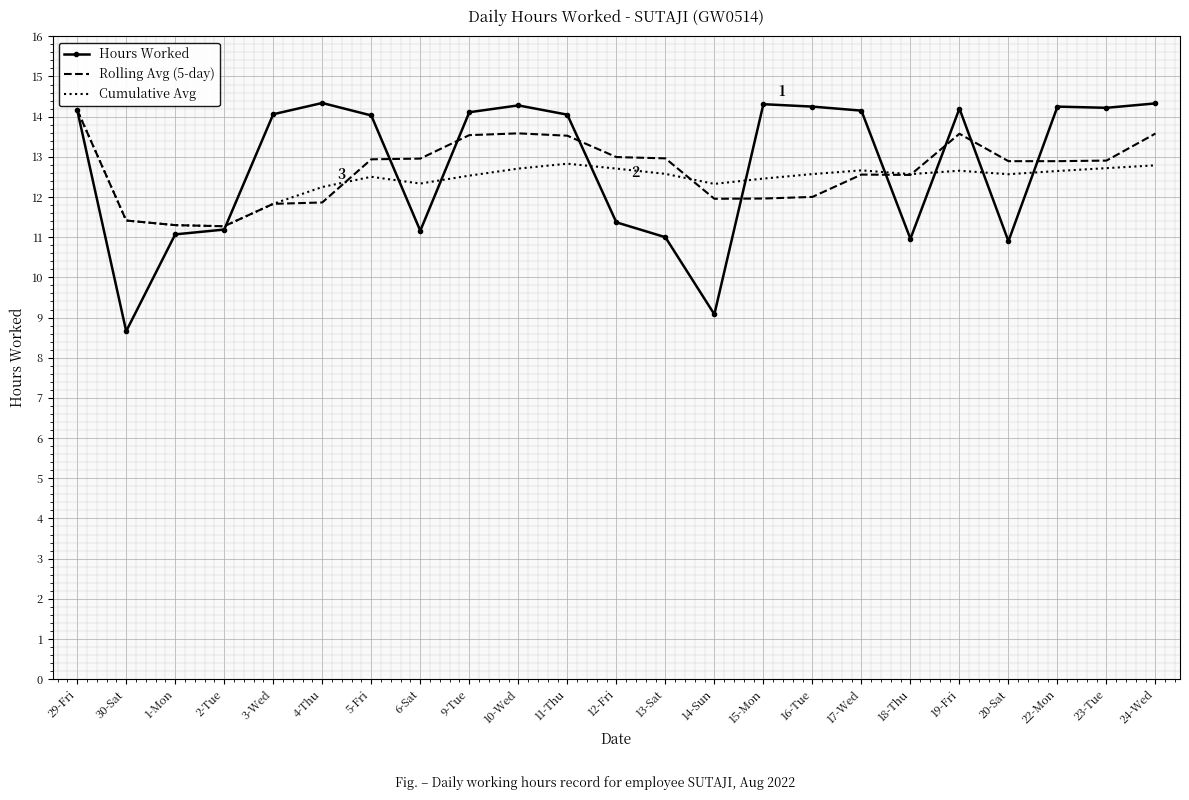

True or false: Rolling Avg (5-day) has a value of 11.3 at 1-Mon.

True